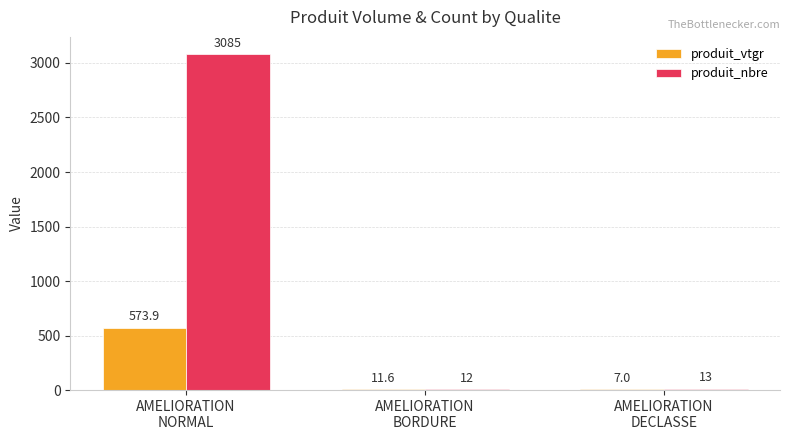

Which series has the largest total across all categories?

produit_nbre